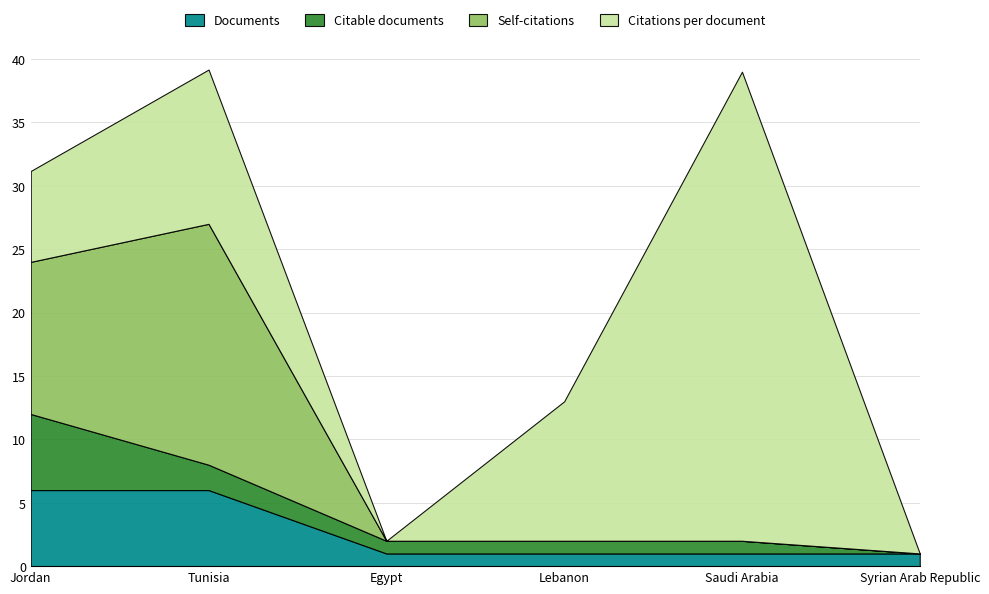

What is the label of the 6th point from the left?

Syrian Arab Republic